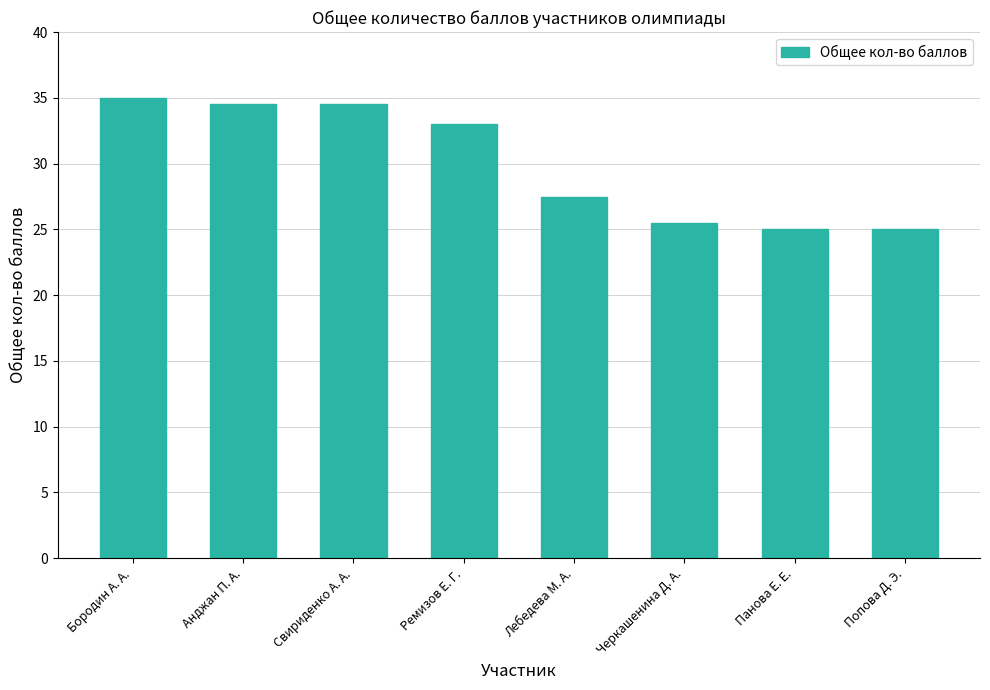

What is the change in value from Черкашенина Д. А. to Попова Д. Э.?

-0.5